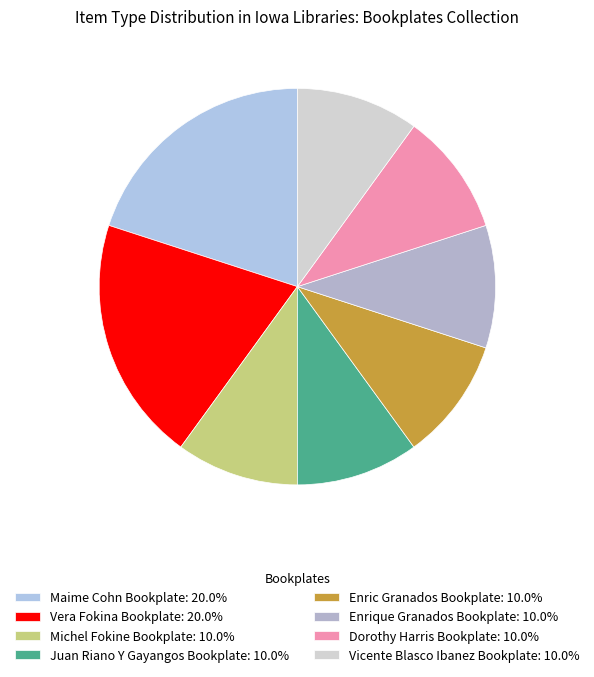

Approximately how many times larger is the value at Vicente Blasco Ibanez Bookplate compared to Dorothy Harris Bookplate?

1.0